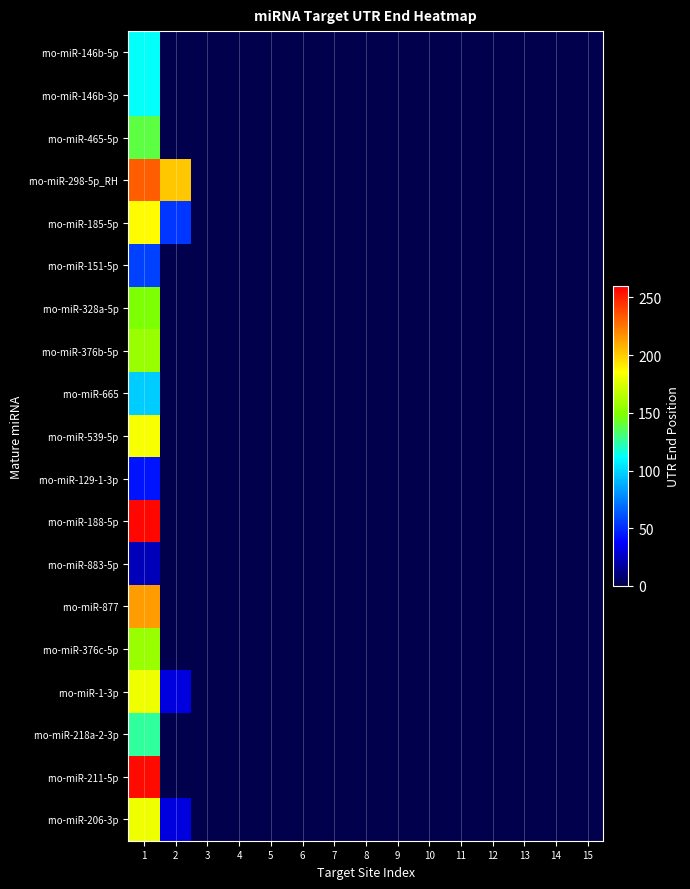

Which series has the largest total across all categories?

rno-miR-298-5p_RH